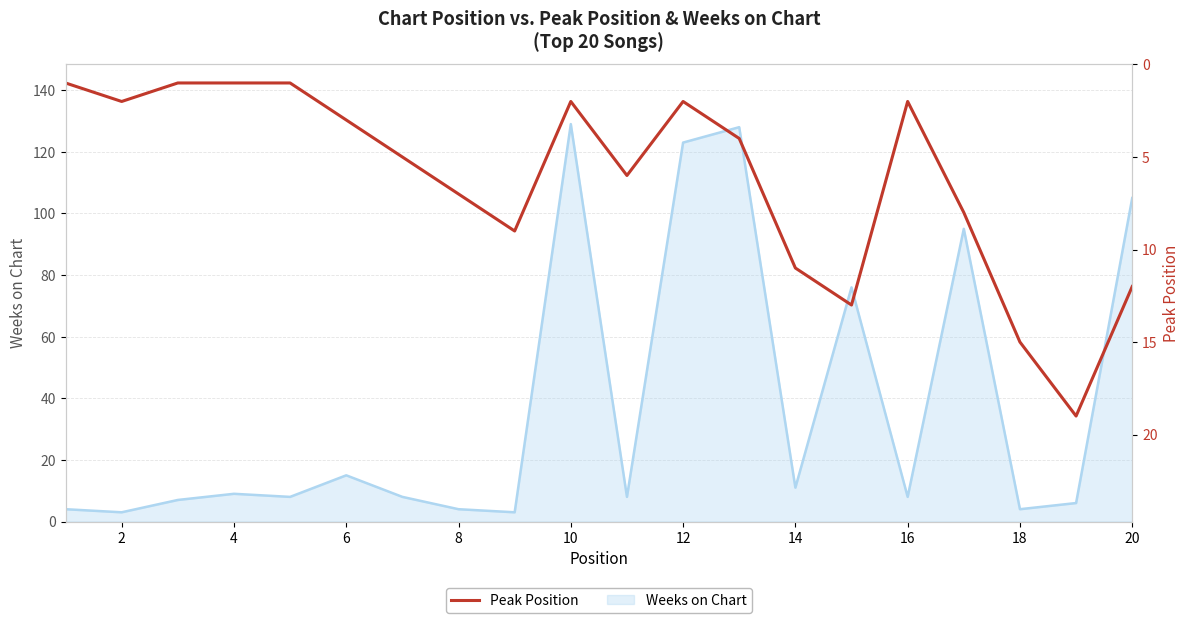

The value of Weeks on Chart at 14 is 5. True or false?

False